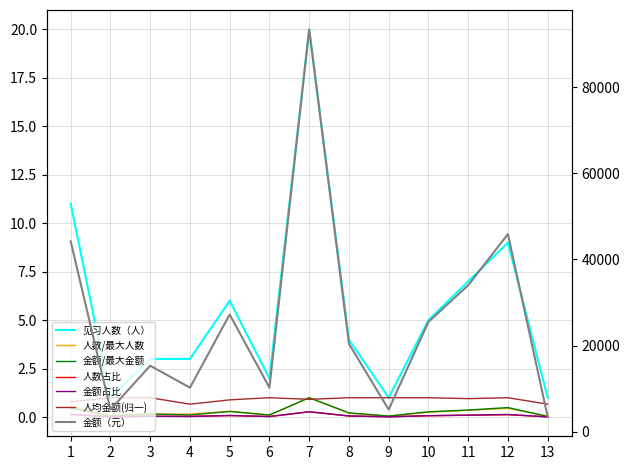

Does the chart have visible grid lines?

Yes